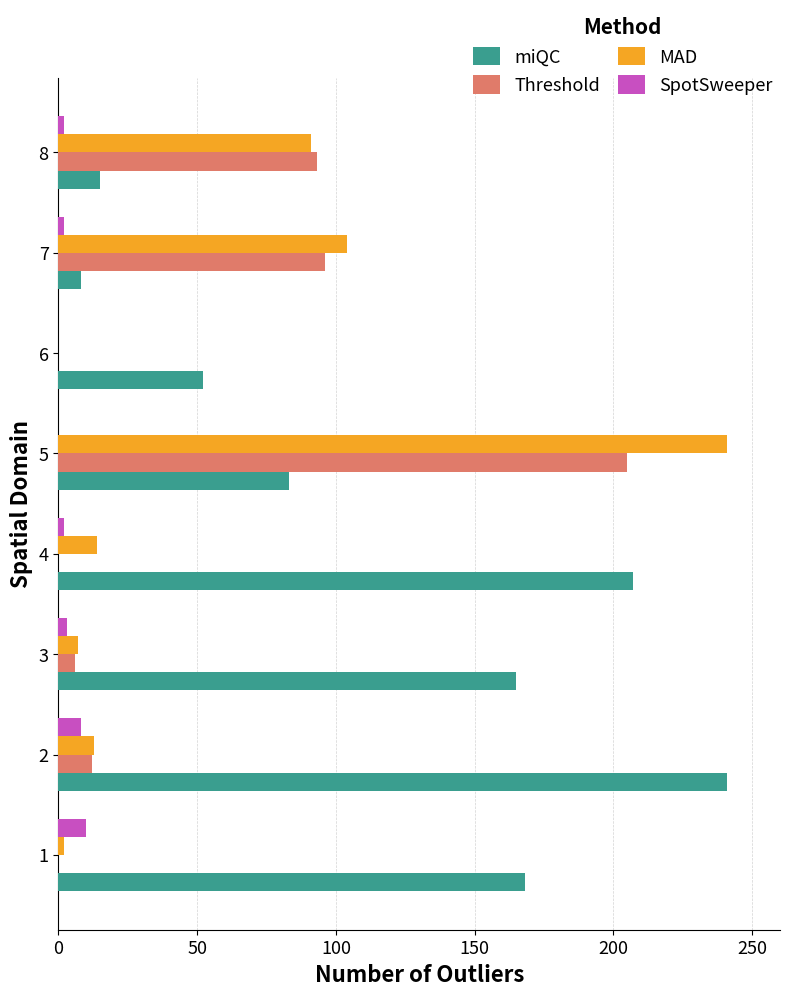

How many distinct data groups are displayed?

4